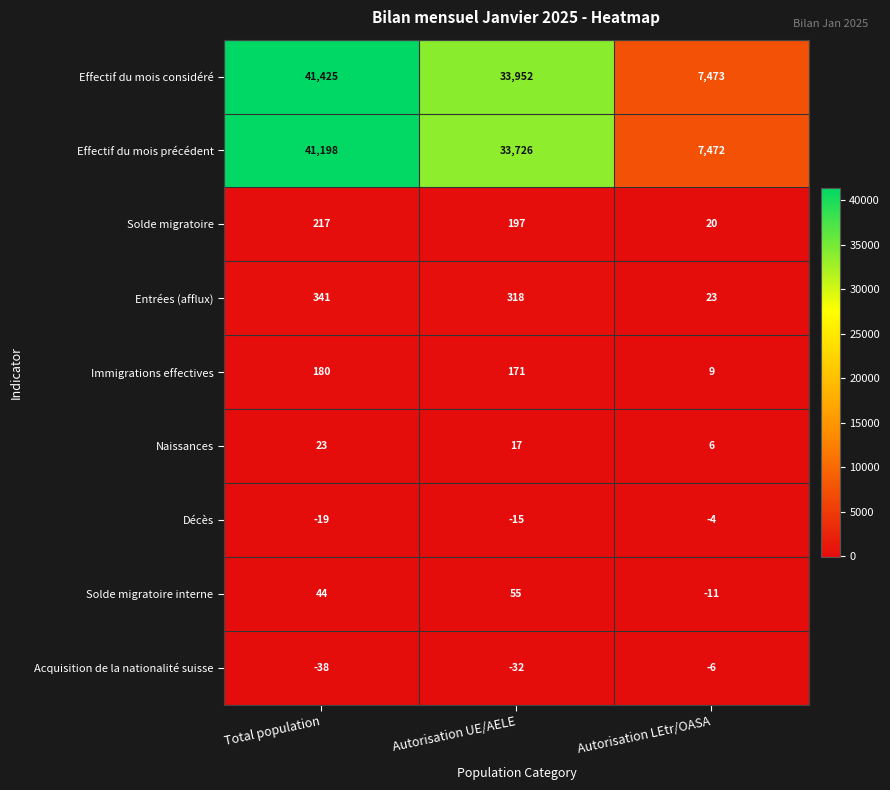

Which series has the widest spread of values?

Effectif du mois considéré